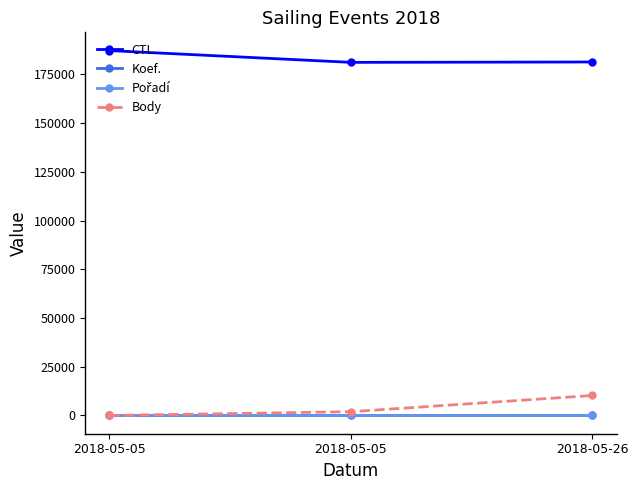

Does the chart have visible grid lines?

No